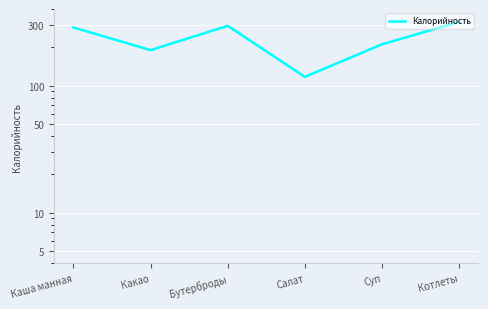

Where is the first local minimum?

Какао